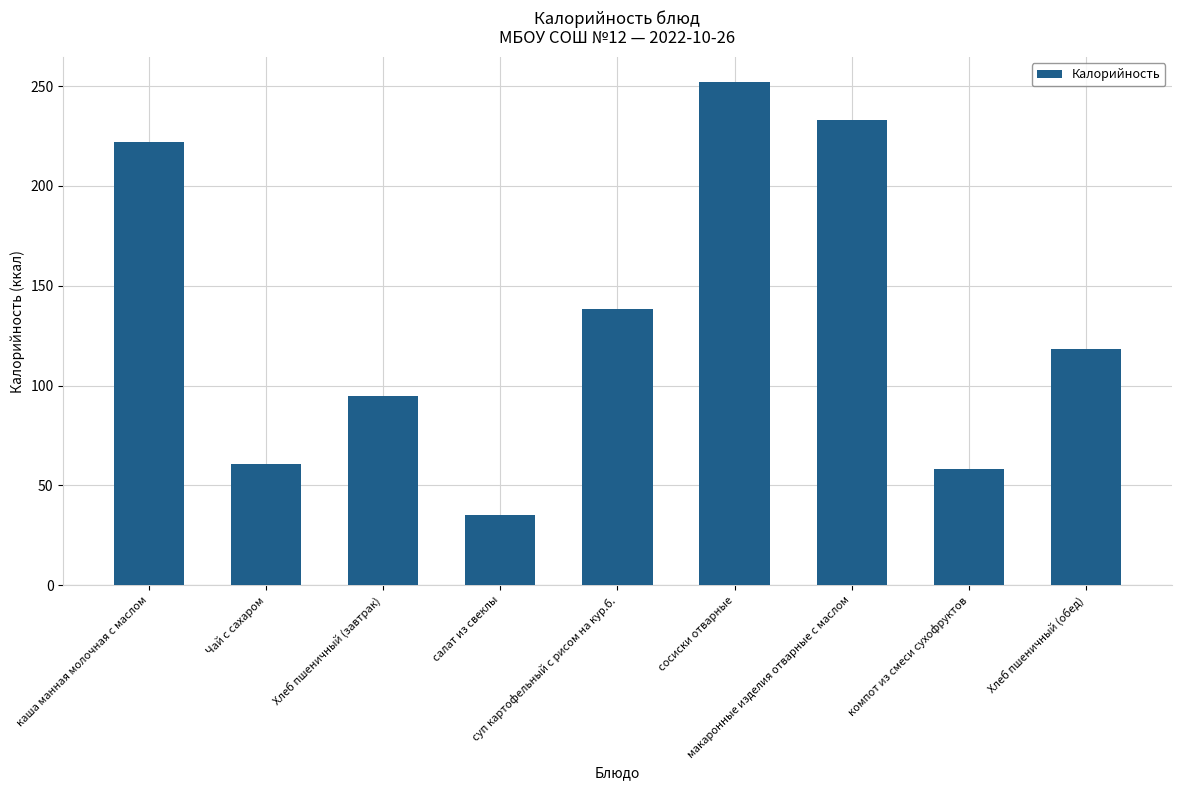

At which label is the value closest to 143?

суп картофельный с рисом на кур.б.